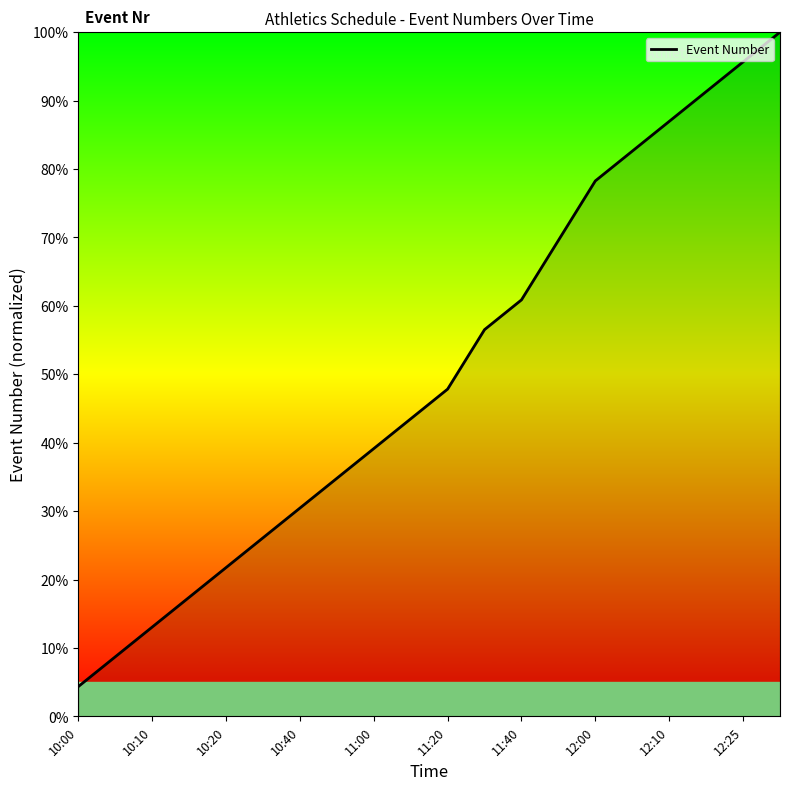

What is the difference between the maximum and minimum values?

95.7